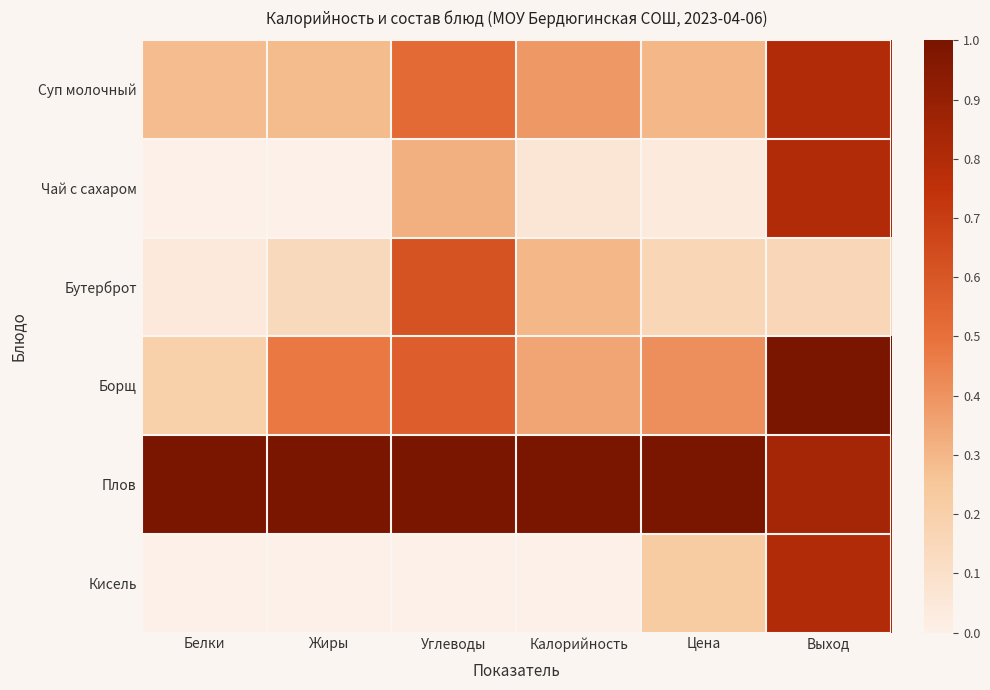

Reading left to right, transcribe all the data shown in this chart.

Суп молочный: Белки=0.3	Жиры=0.3	Углеводы=0.5	Калорийность=0.4	Цена=0.3	Выход=0.8
Чай с сахаром: Белки=0.0	Жиры=0.0	Углеводы=0.3	Калорийность=0.1	Цена=0.0	Выход=0.8
Бутерброт: Белки=0.0	Жиры=0.1	Углеводы=0.6	Калорийность=0.3	Цена=0.2	Выход=0.2
Борщ: Белки=0.2	Жиры=0.5	Углеводы=0.6	Калорийность=0.3	Цена=0.4	Выход=1.0
Плов: Белки=1.0	Жиры=1.0	Углеводы=1.0	Калорийность=1.0	Цена=1.0	Выход=0.8
Кисель: Белки=0.0	Жиры=0.0	Углеводы=0.0	Калорийность=0.0	Цена=0.2	Выход=0.8